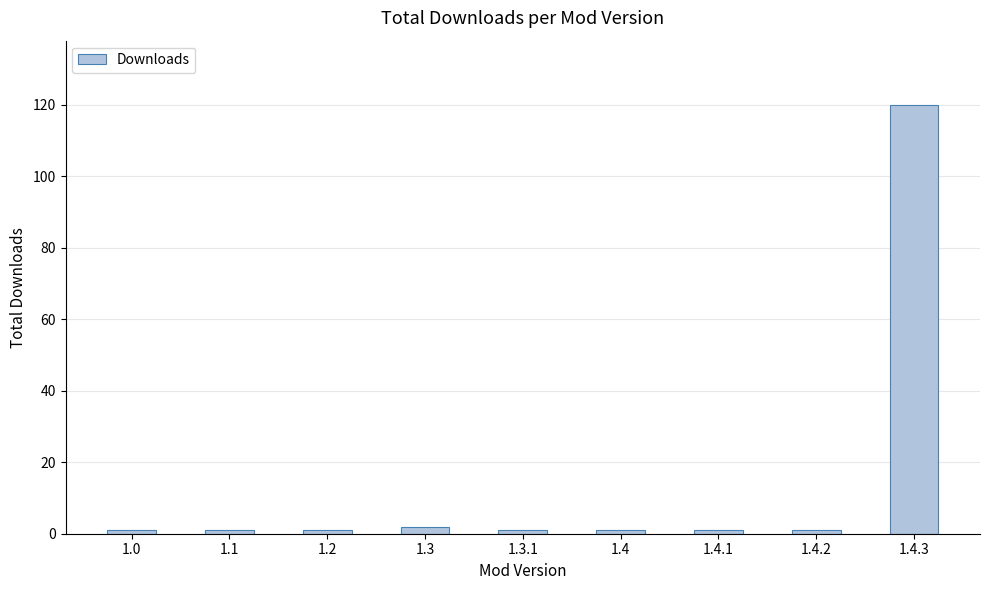

Is it true that the value at 1.4.3 is 120?

True